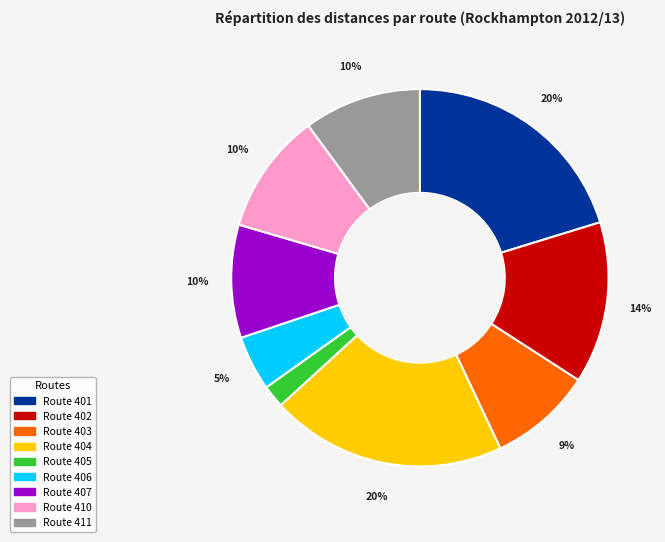

How many segments does this pie chart have?

9